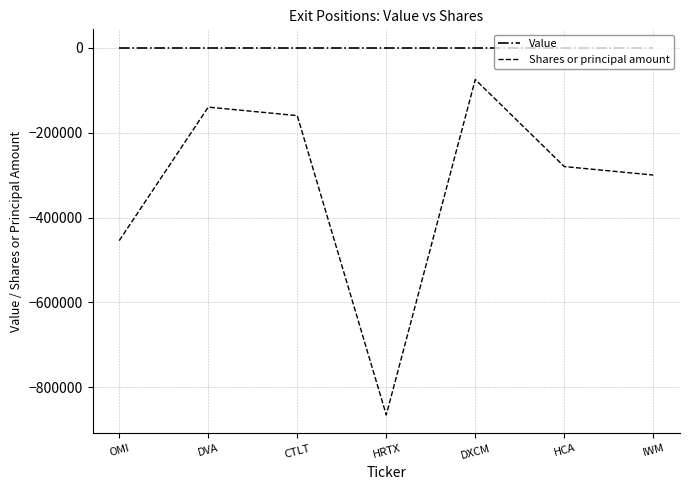

The Shares or principal amount series shows -352862 at HRTX. True or false?

False